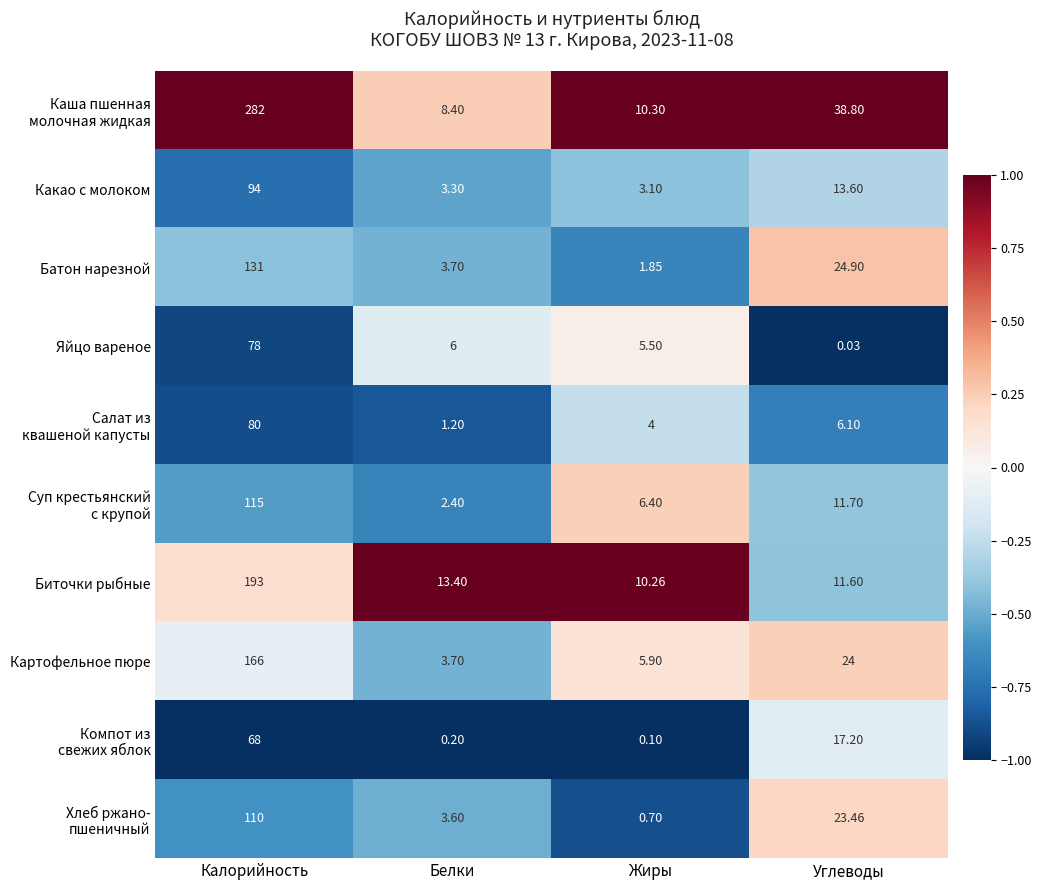

Which category has the highest value across all series?

Калорийность